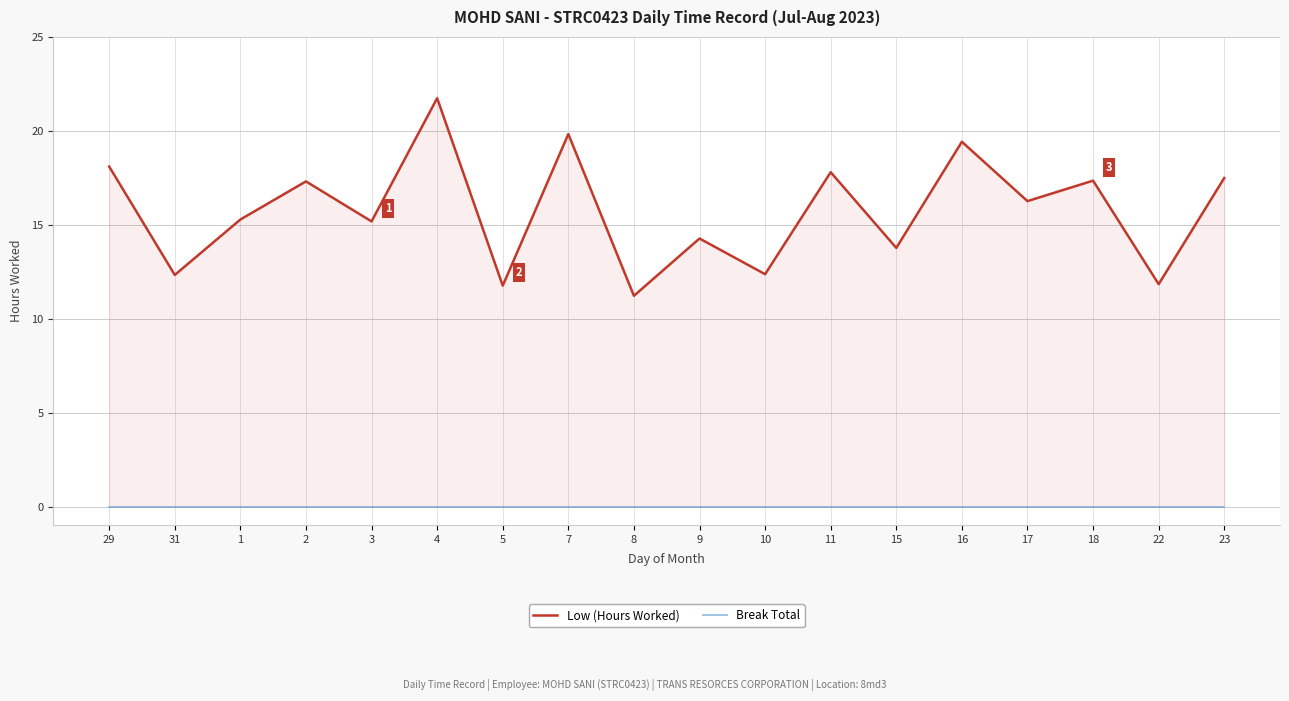

Read the Low (Hours Worked) value at 2.

17.3